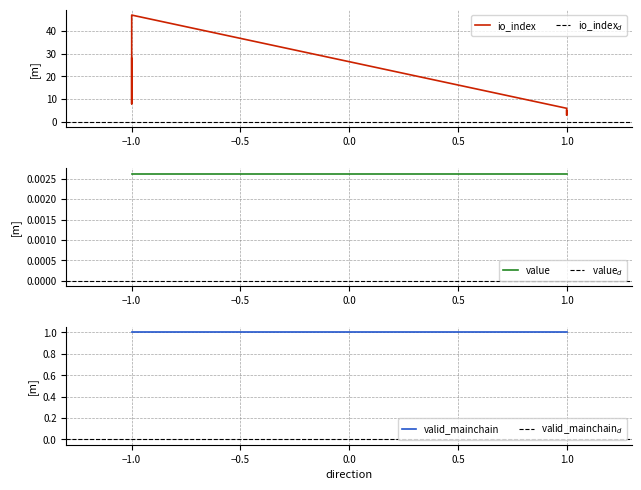

Between 1 and -1, which is larger?

-1